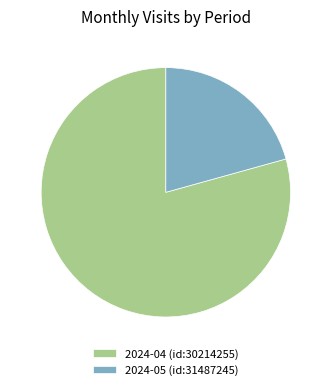

Which category has the smallest portion of the pie?

2024-05 (id:31487245)